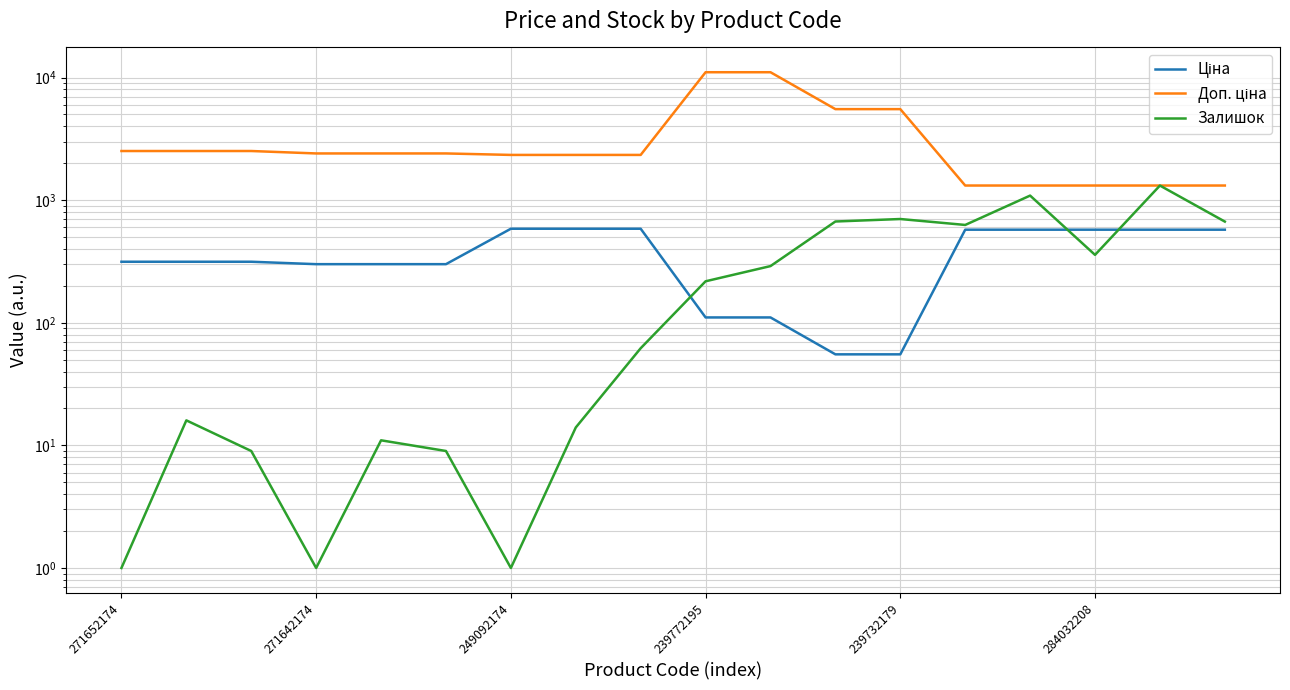

Count the number of categories in the chart.

18